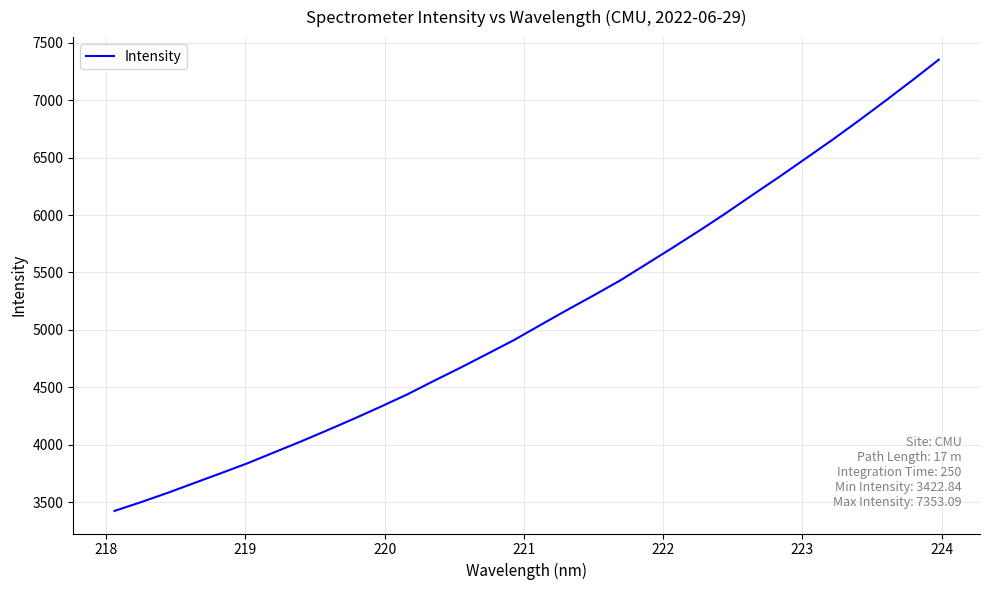

What is the maximum value shown in the chart?

7353.1